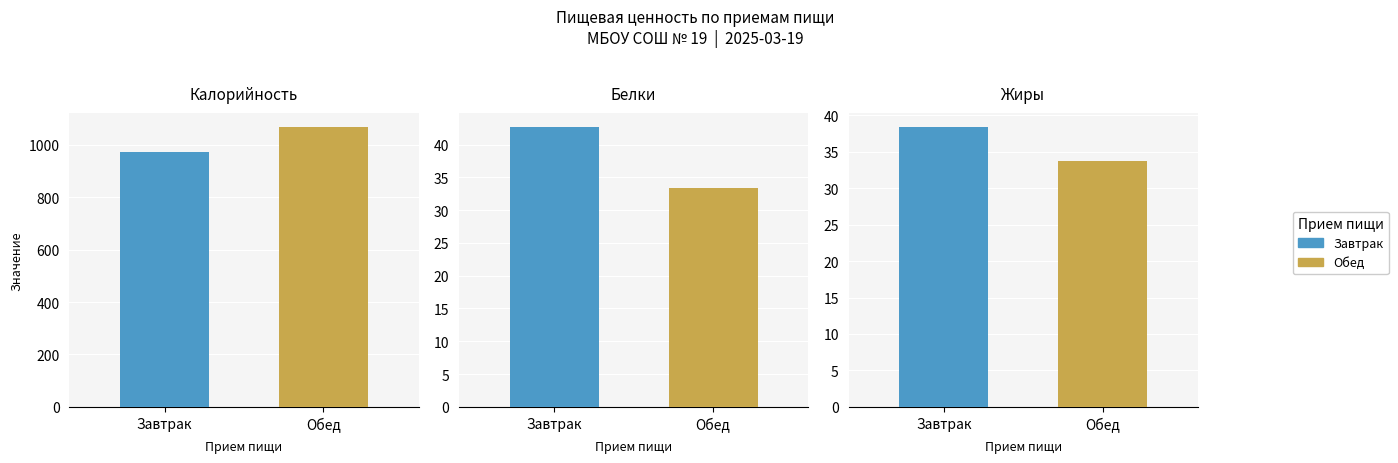

The Калорийность series shows 973.5 at Завтрак. True or false?

True